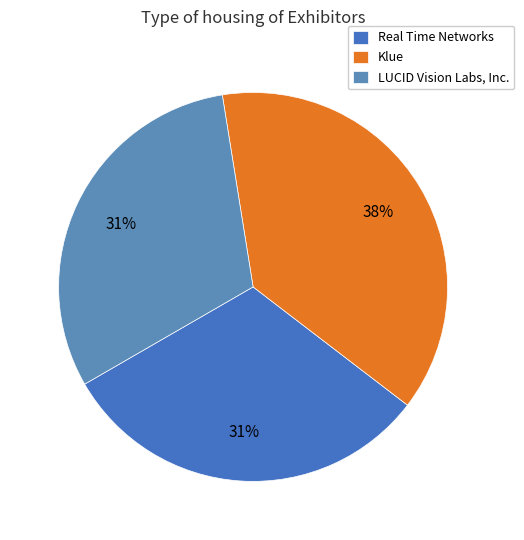

What is the largest slice in the pie chart?

Klue